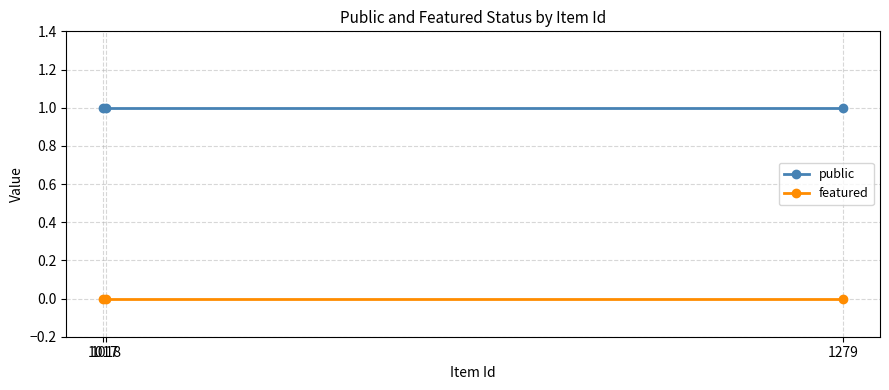

What is the value of the public point at the 2nd from the left?

1